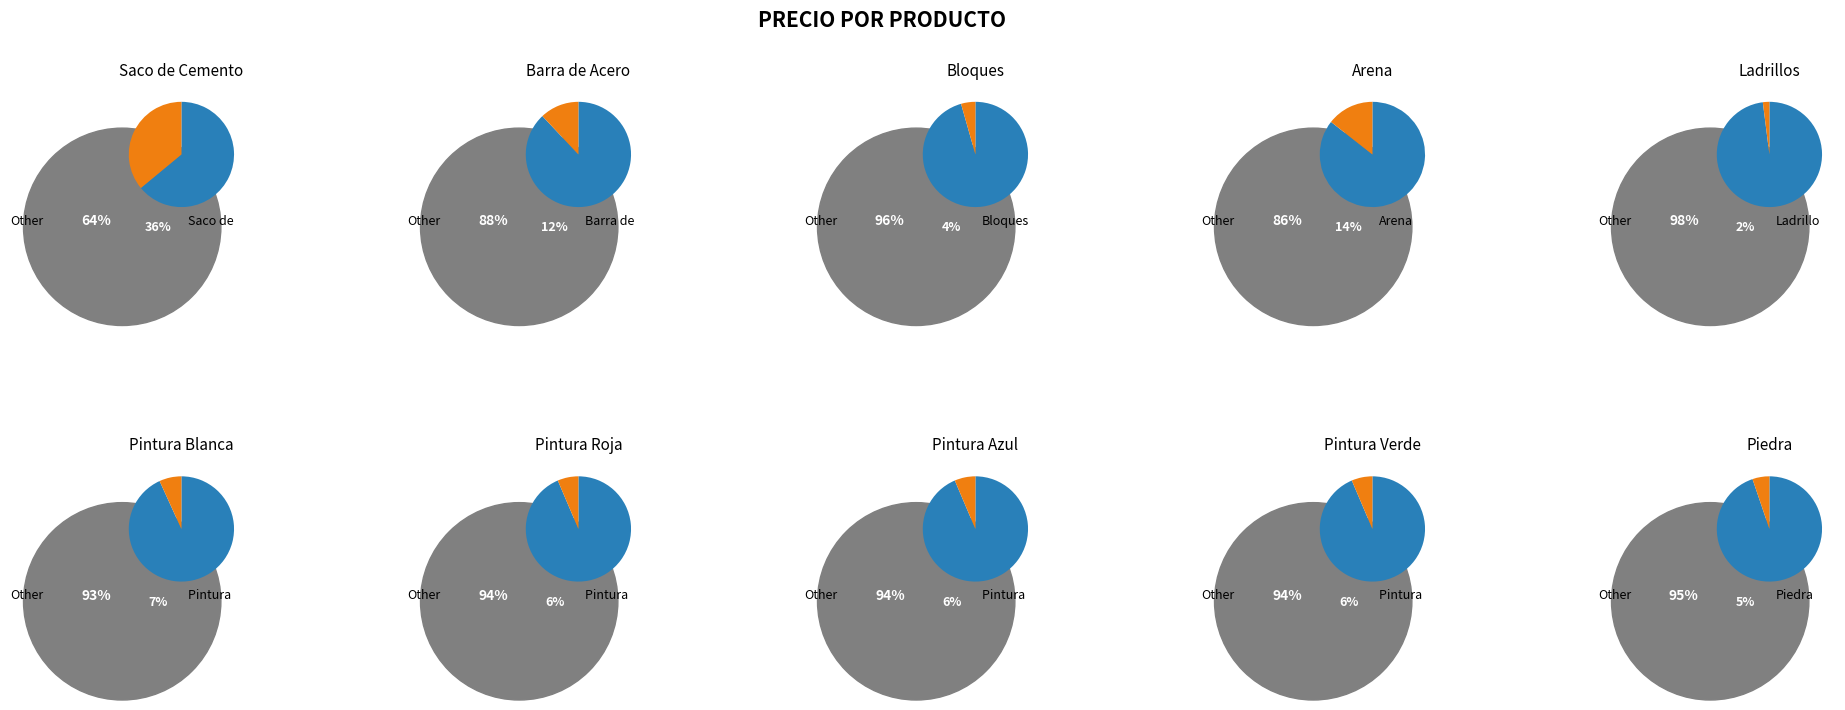

Does any single category account for the majority?

No